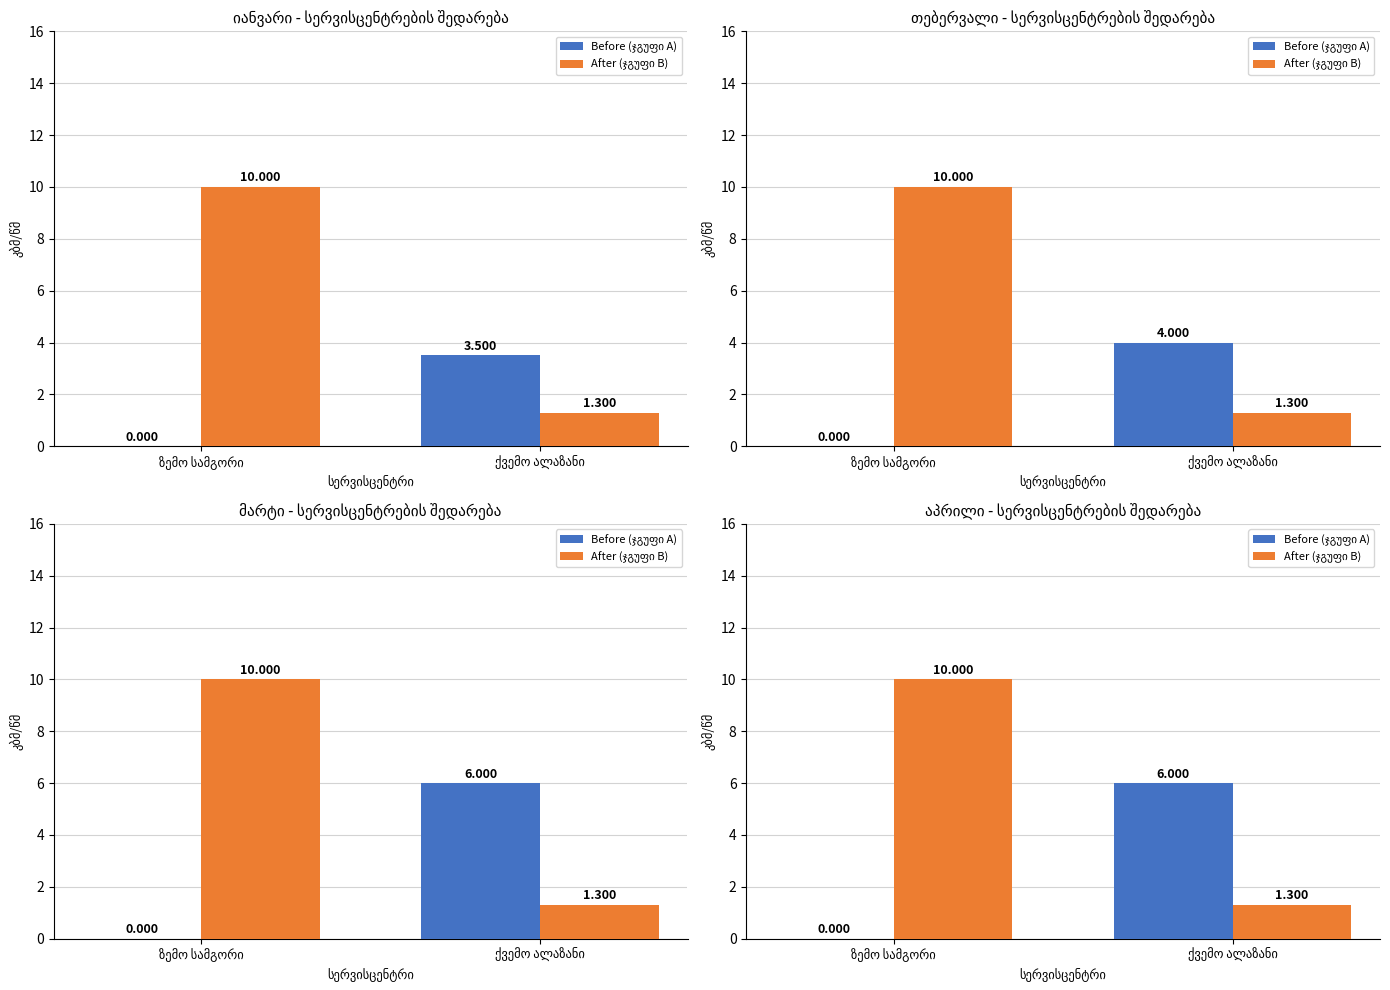

What is the difference between the After (ჯგუფი B) values at ქვემო ალაზანი and ზემო სამგორი?

8.7